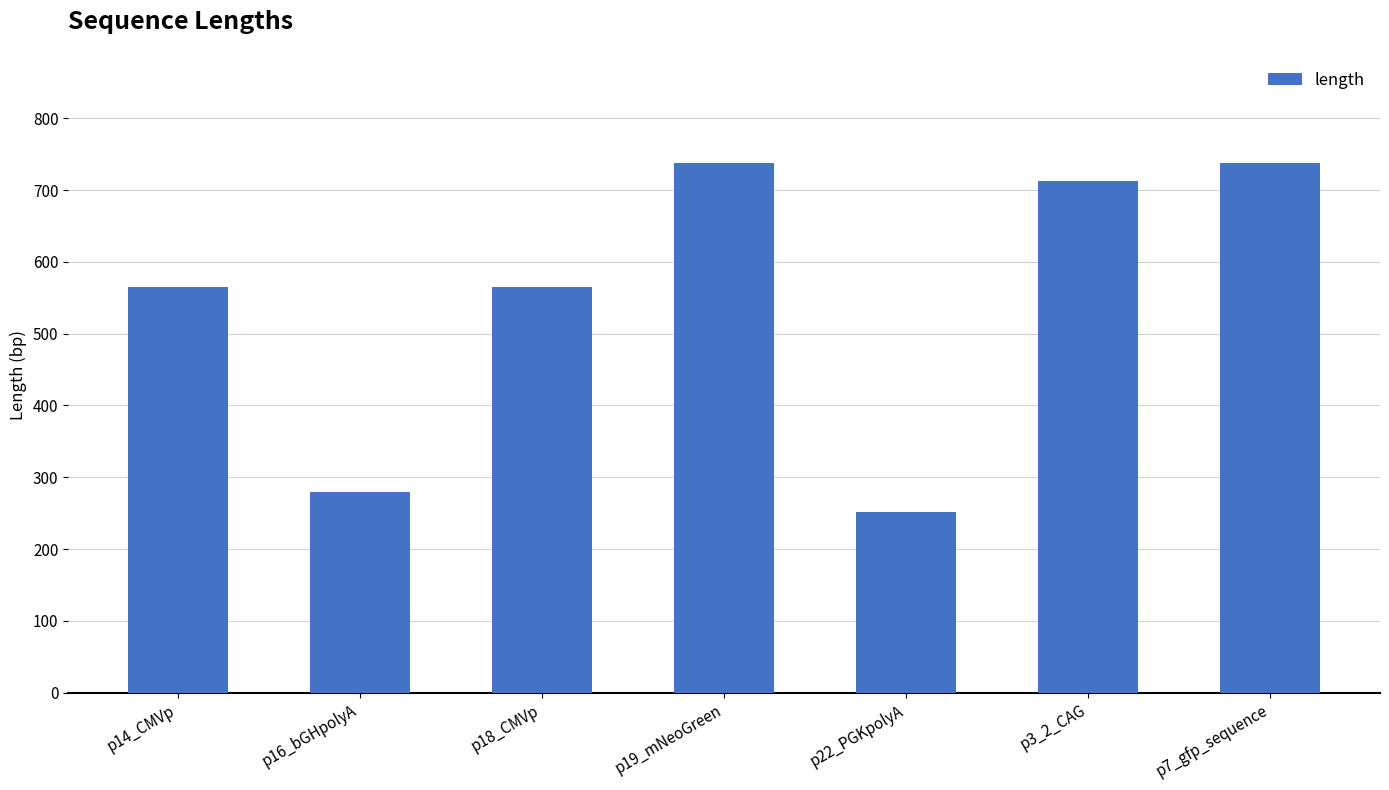

The value at p18_CMVp is 565. True or false?

True